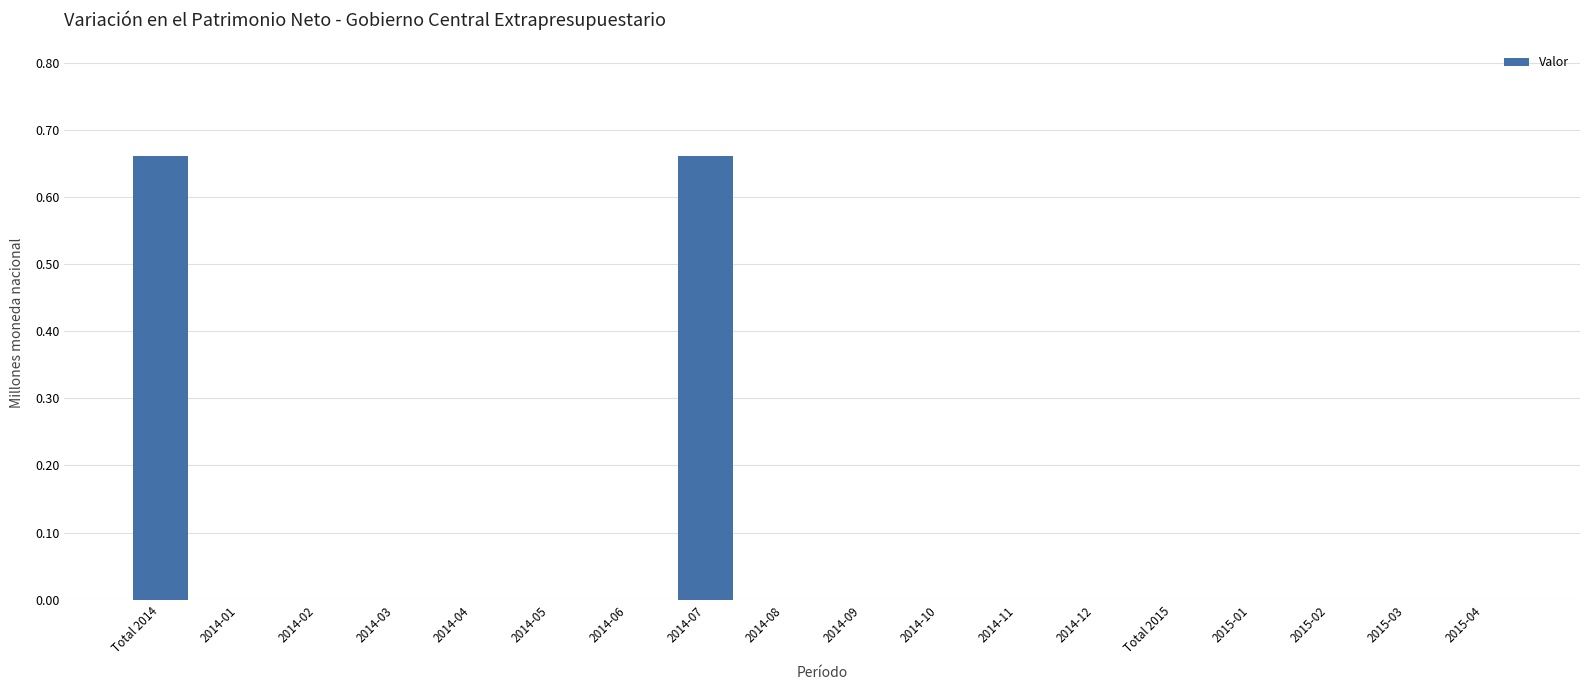

What is the average value?

0.1